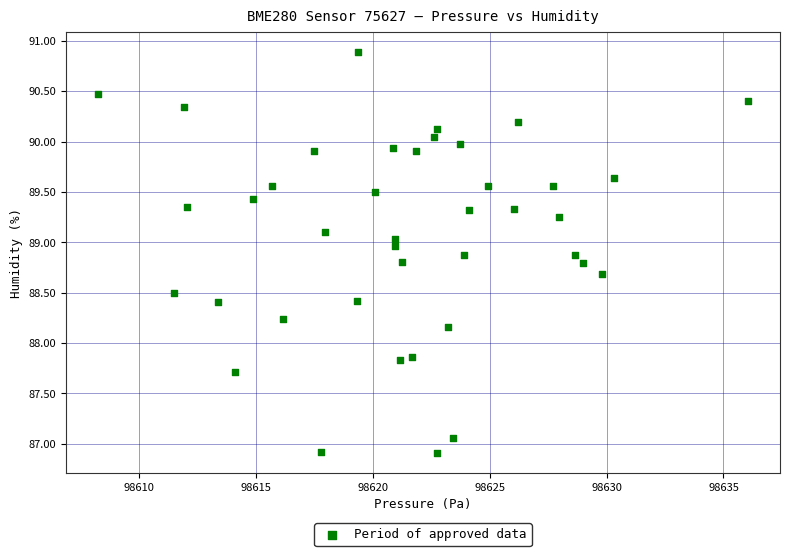

What is the range of Y values (max minus min)?

4.0